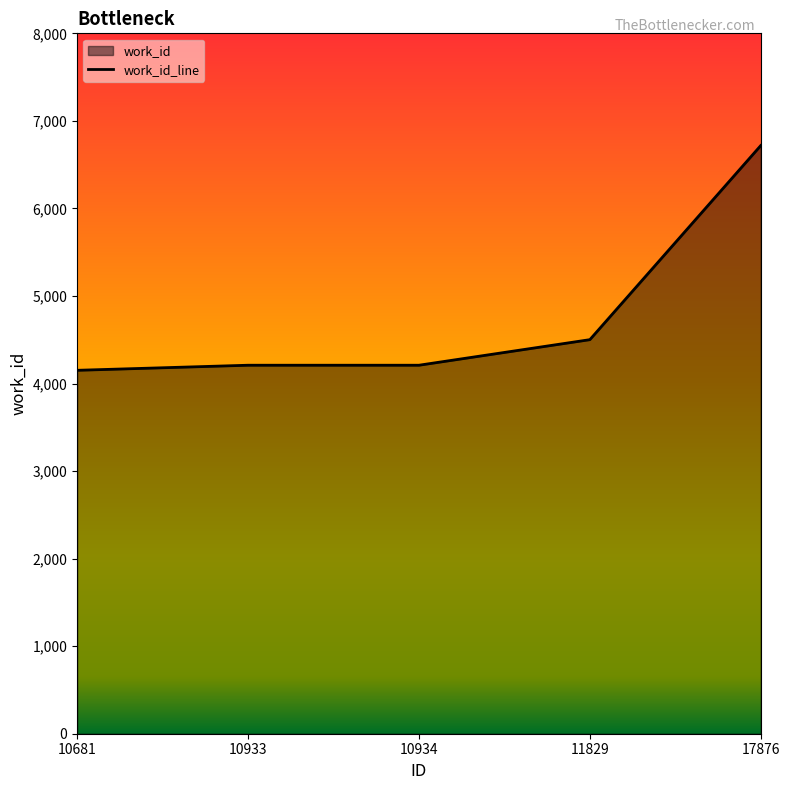

Reading left to right, extract all data points from this chart.

4151	4209	4209	4501	6718